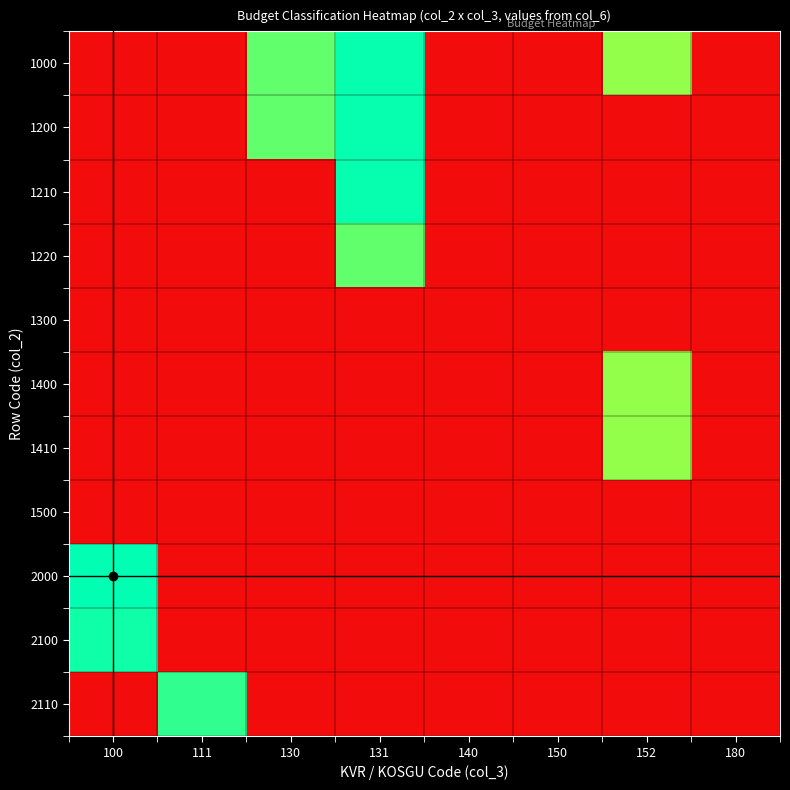

List the series in order of their peak value, highest first.

2000, 1000, 1200, 1210, 2100, 2110, 1220, 1400, 1410, 1300, 1500